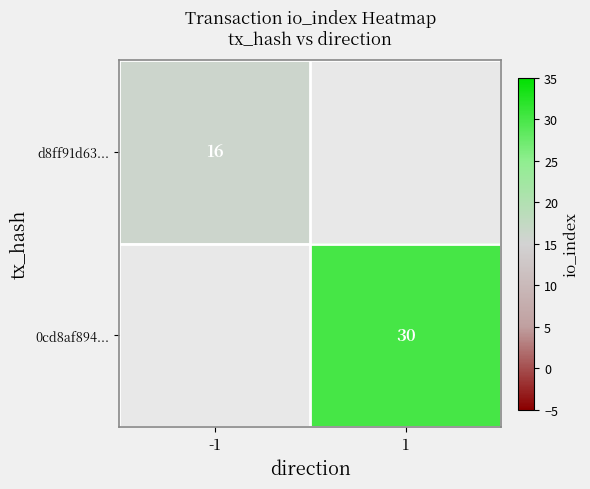

Between 1 and -1, which is larger?

-1